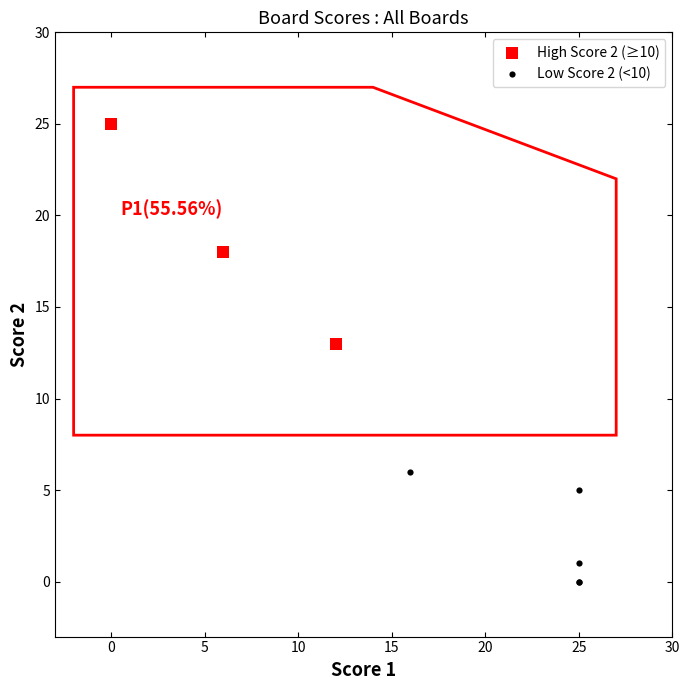

Which series contains the lowest Y value?

Low Score 2 (<10)